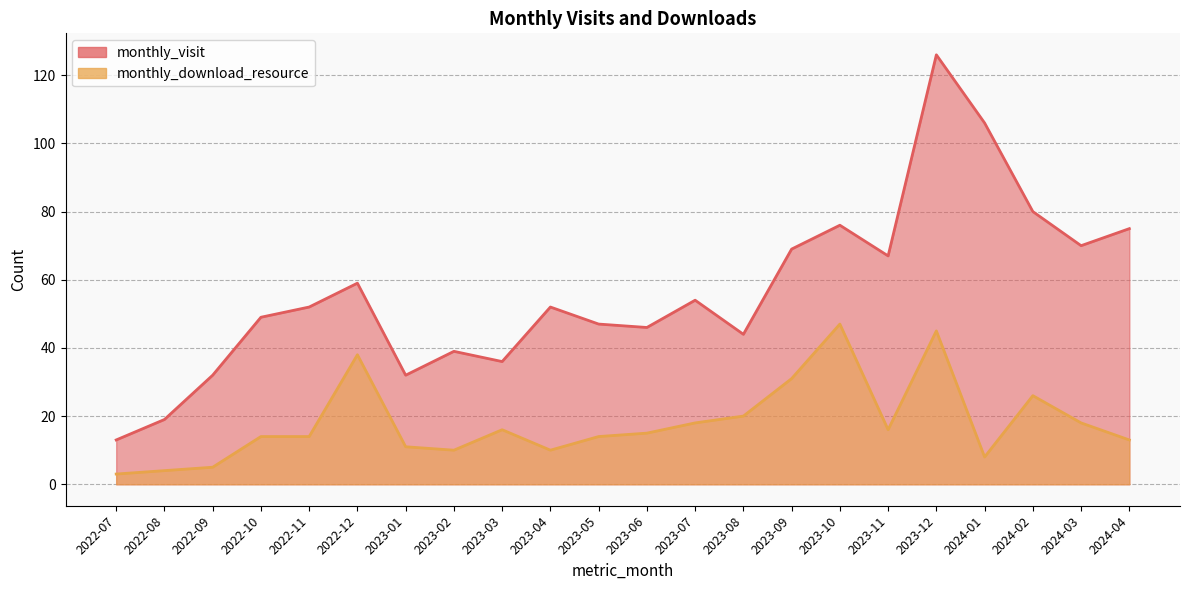

At which label is monthly_visit closest to 69?

2023-09